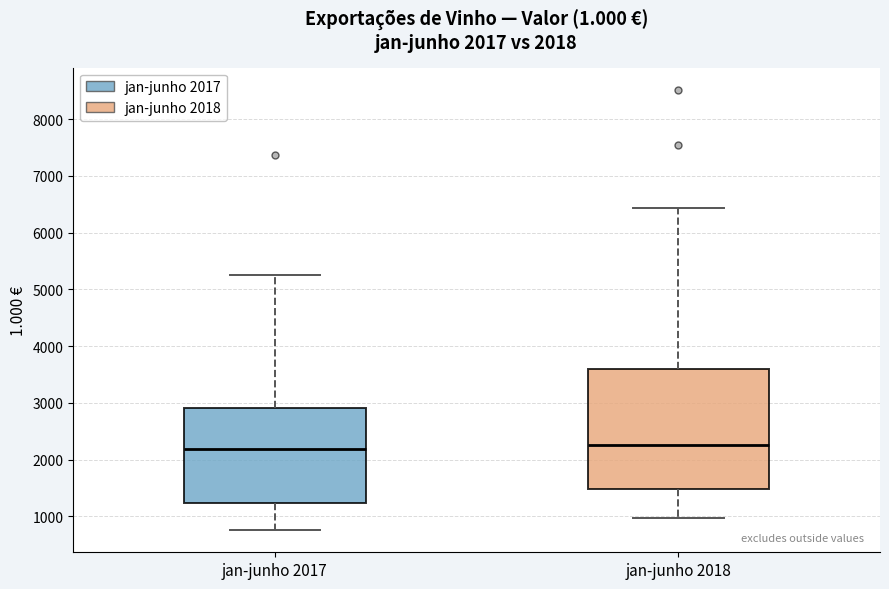

Comparing the boxes themselves (not the whiskers), which one is the tallest?

jan-junho 2018